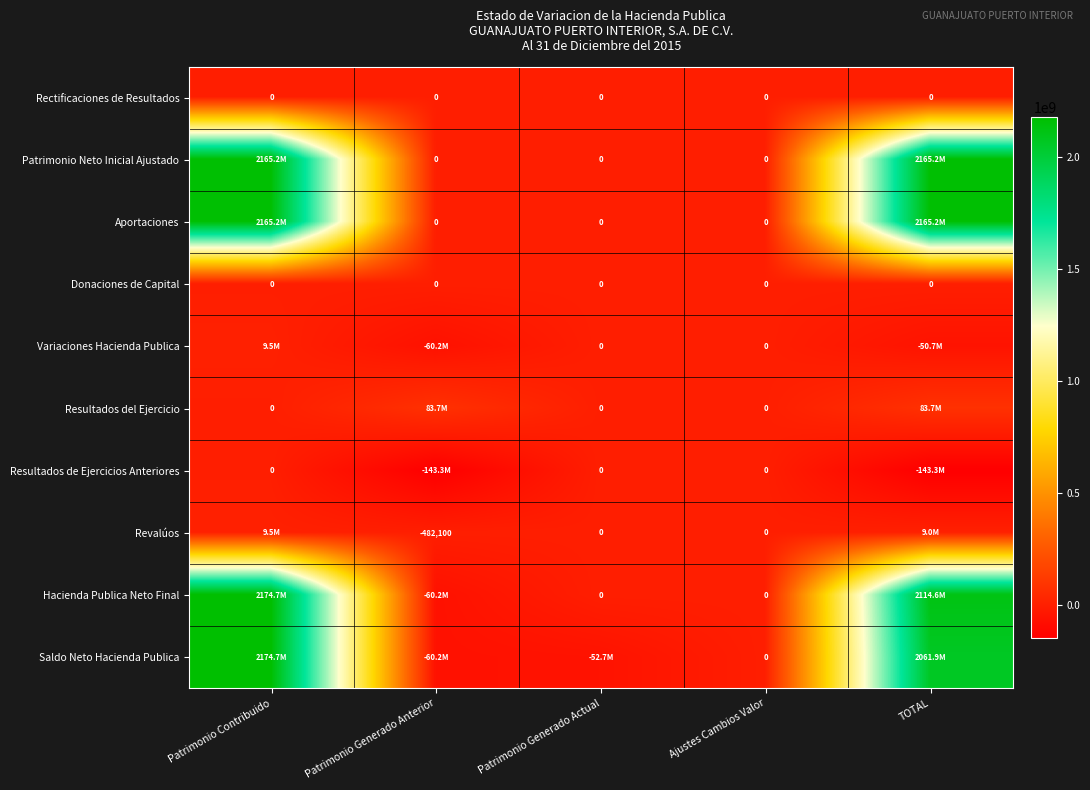

List the labels in order of Hacienda Publica Neto Final value, smallest first.

Patrimonio Generado Anterior, Patrimonio Generado Actual, Ajustes Cambios Valor, TOTAL, Patrimonio Contribuido